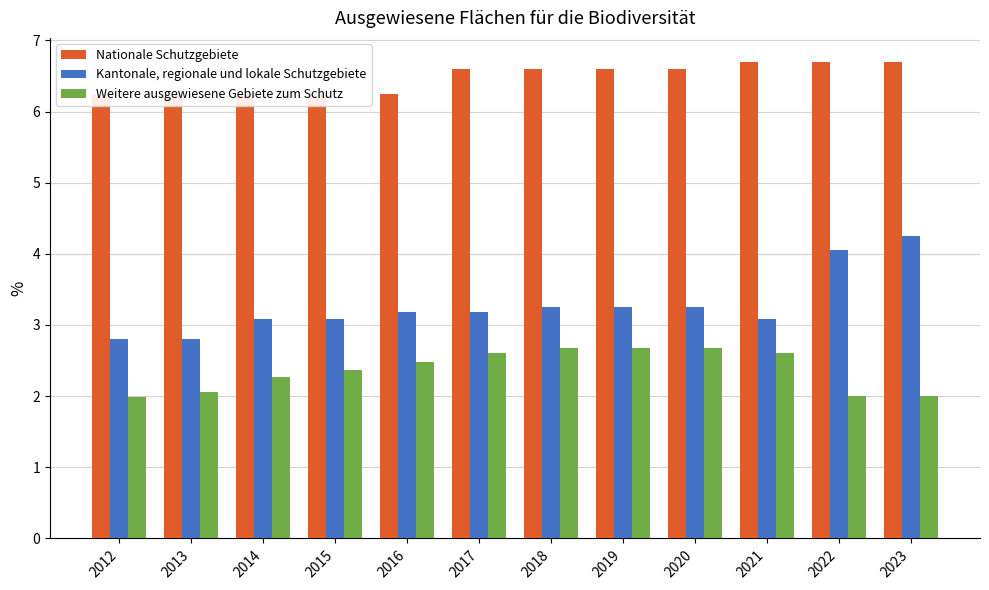

Does the chart contain any negative values?

No